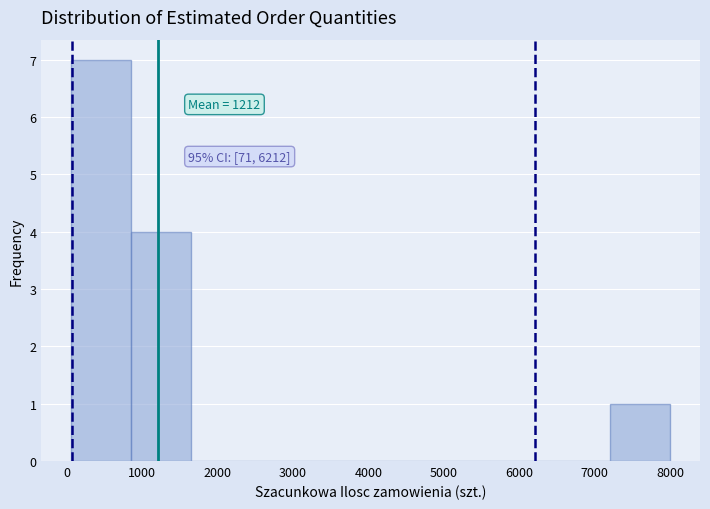

Which range on the x-axis has the tallest bar?

100 to 900